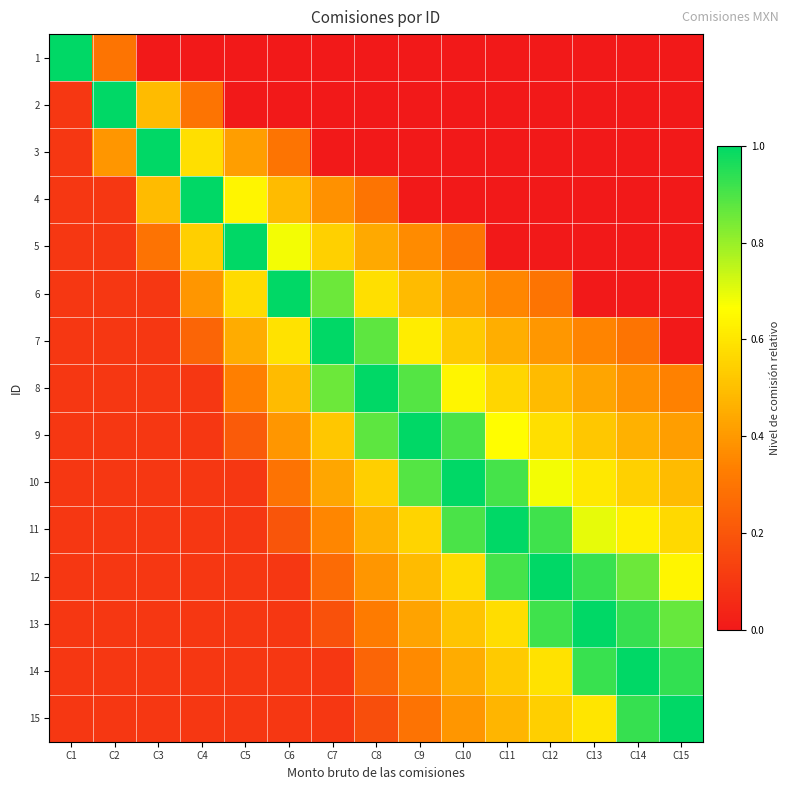

Which series changed the most between C1 and C6?

1